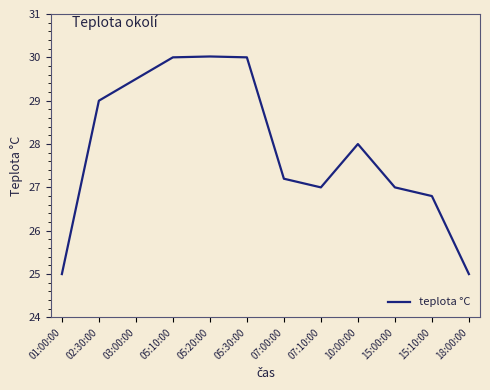

What is the difference between the values at 10:00:00 and 05:30:00?

2.0